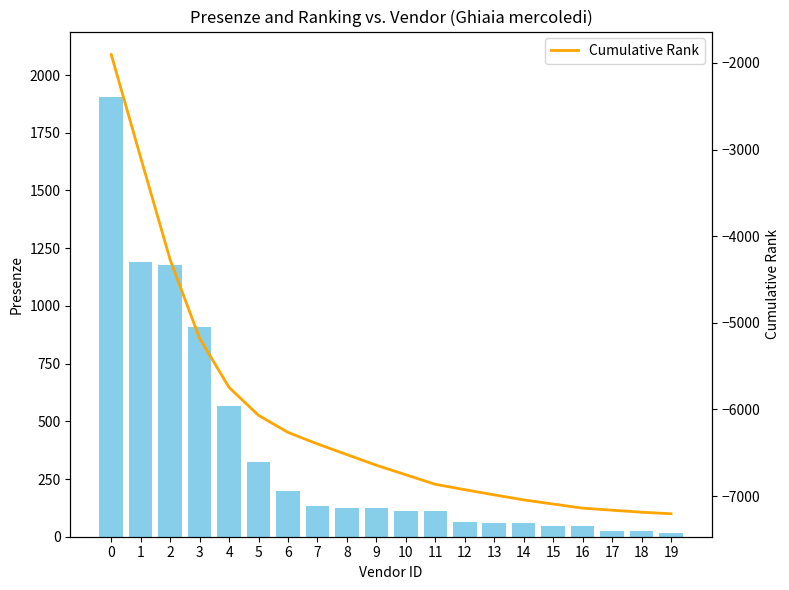

Count the number of categories in the chart.

20